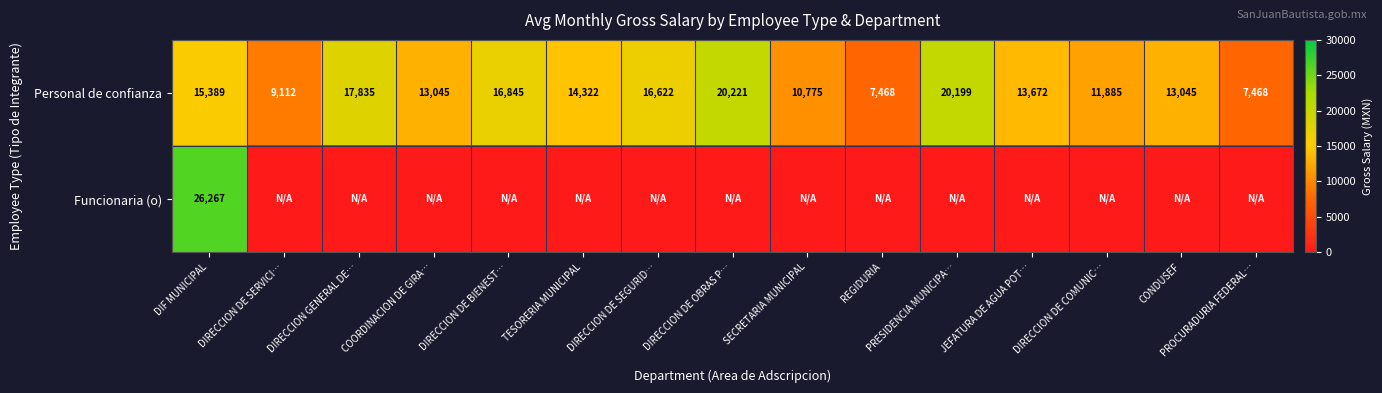

Rank the series at DIF MUNICIPAL from highest to lowest value.

Funcionaria (o), Personal de confianza